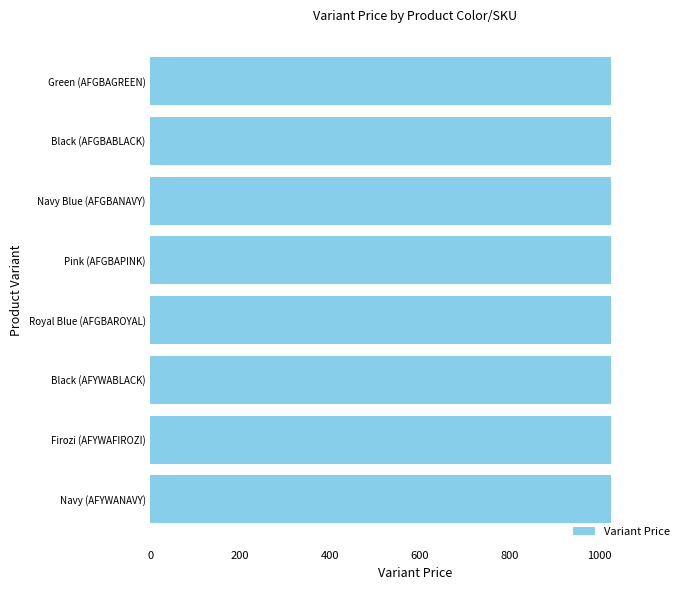

What is the sum of all values?

12153